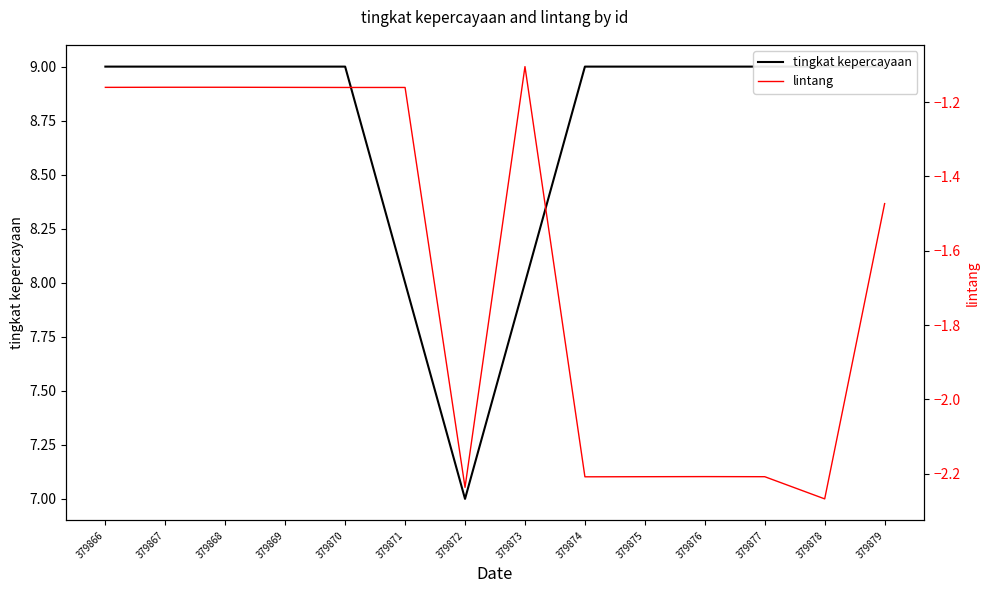

What is the difference between the highest and lowest values at 379877?

11.2